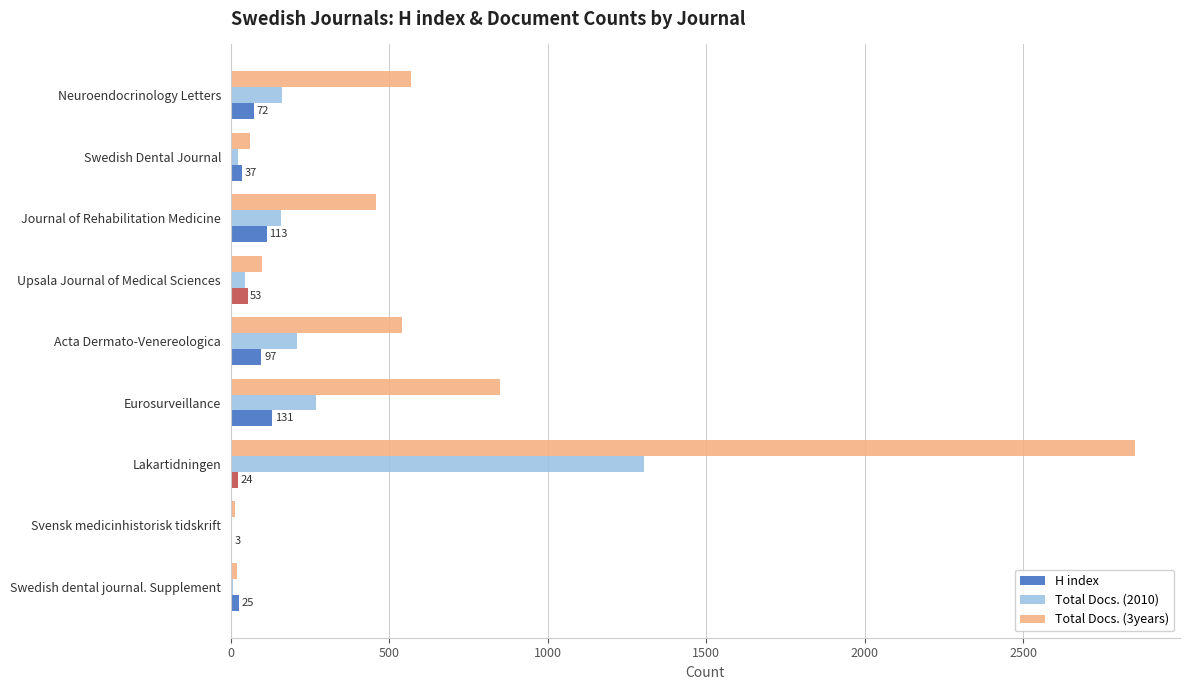

At which label is Total Docs. (2010) closest to 651?

Eurosurveillance